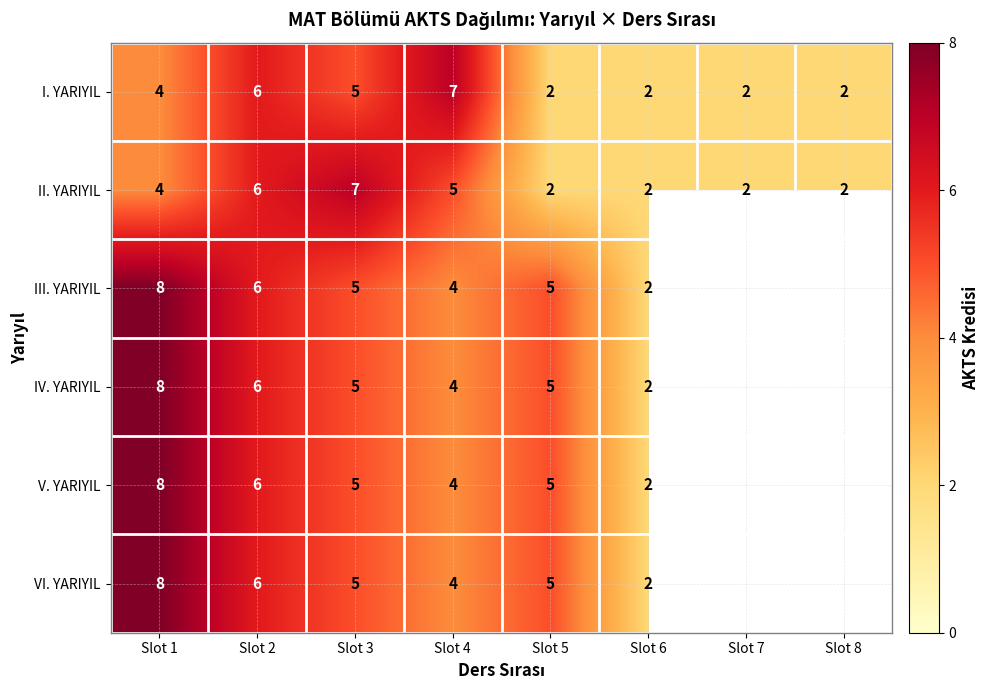

Is it true that VI. YARIYIL equals 5 at Slot 5?

True